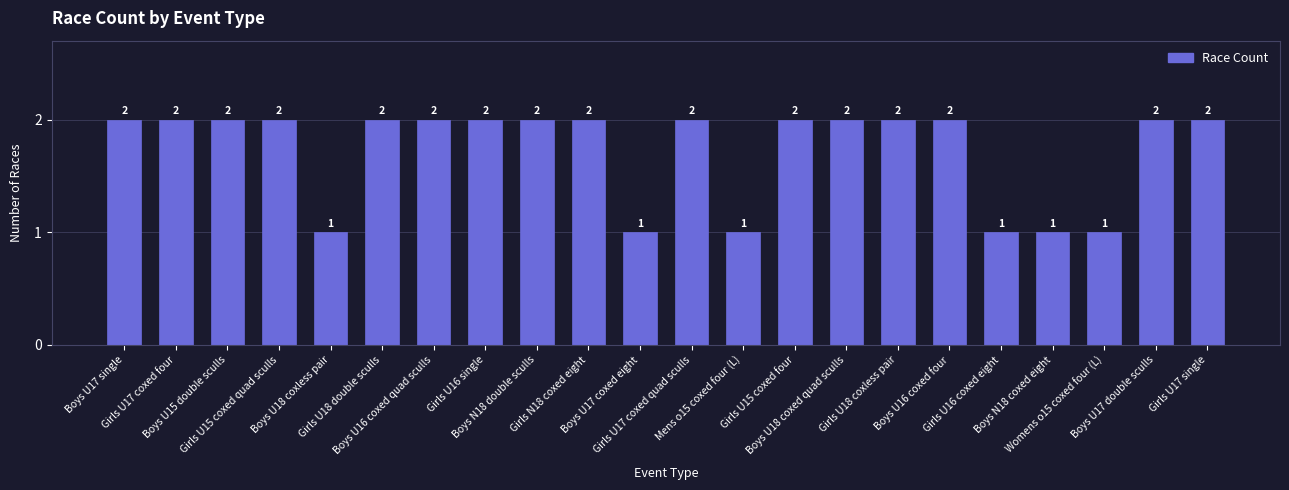

What position from the right is Boys U17 single?

22